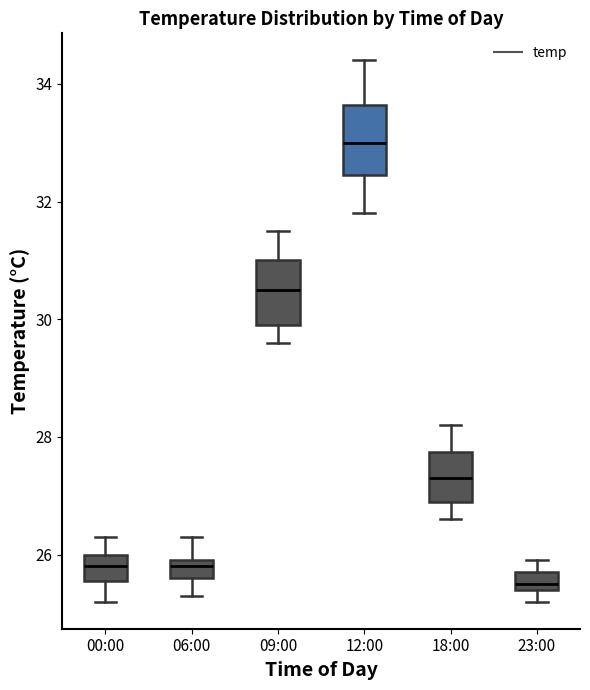

Where is the lower edge of the box for 00:00 on the y-axis? The values are not printed on the chart, so give them approximately, as read against the axis.

25.6